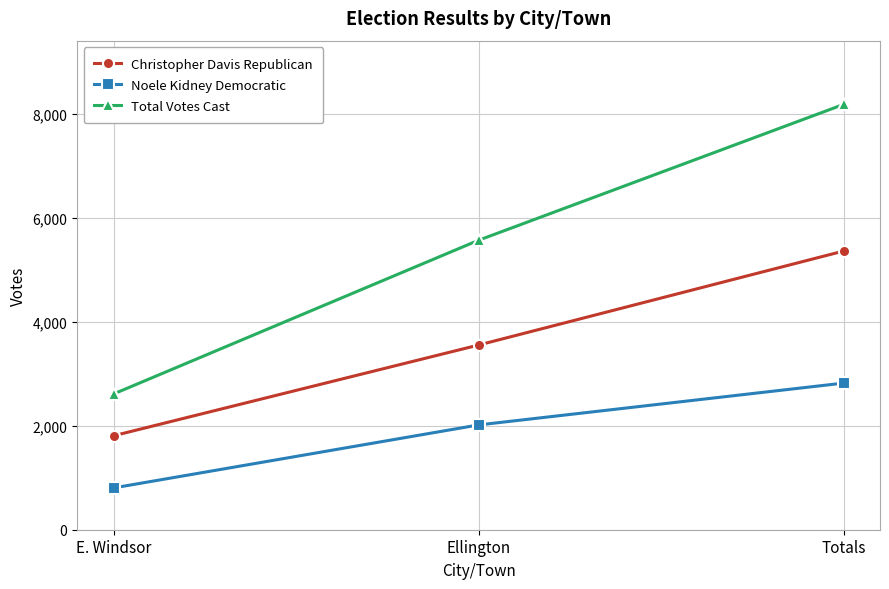

What is the approximate value of Total Votes Cast at Ellington?

5566